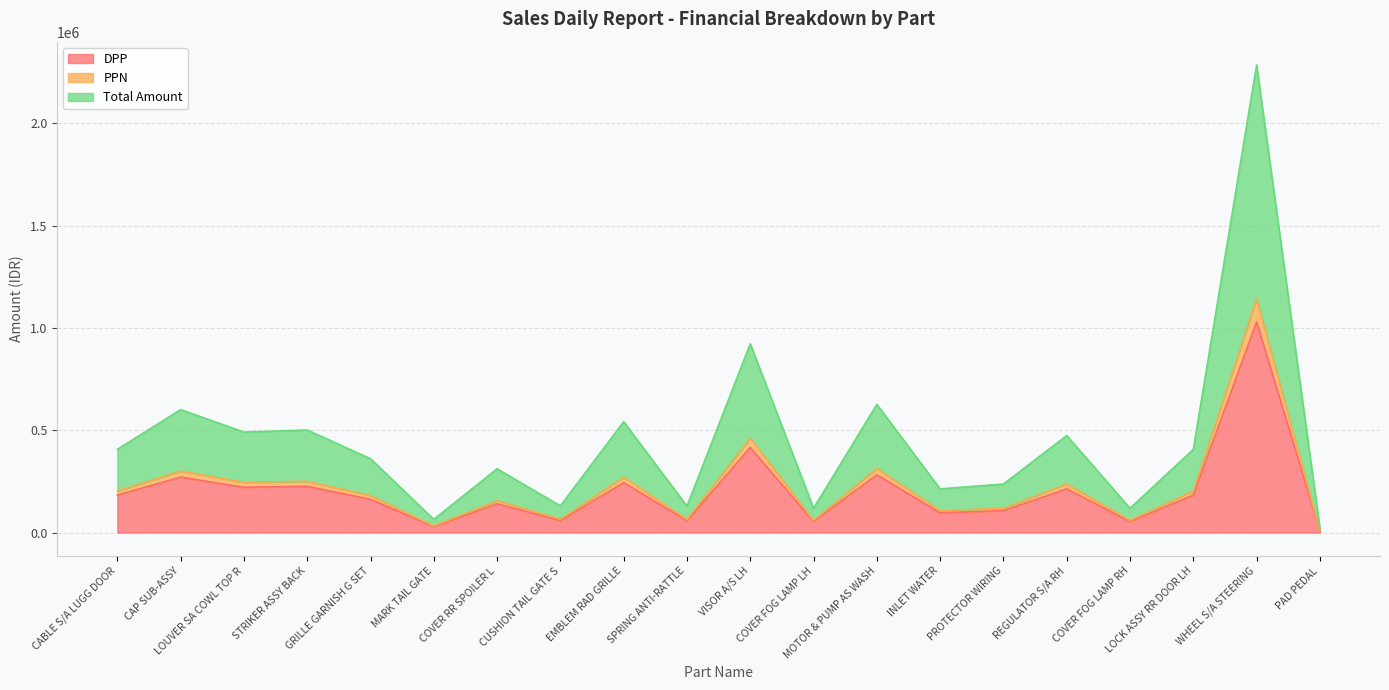

Does the chart have visible grid lines?

Yes